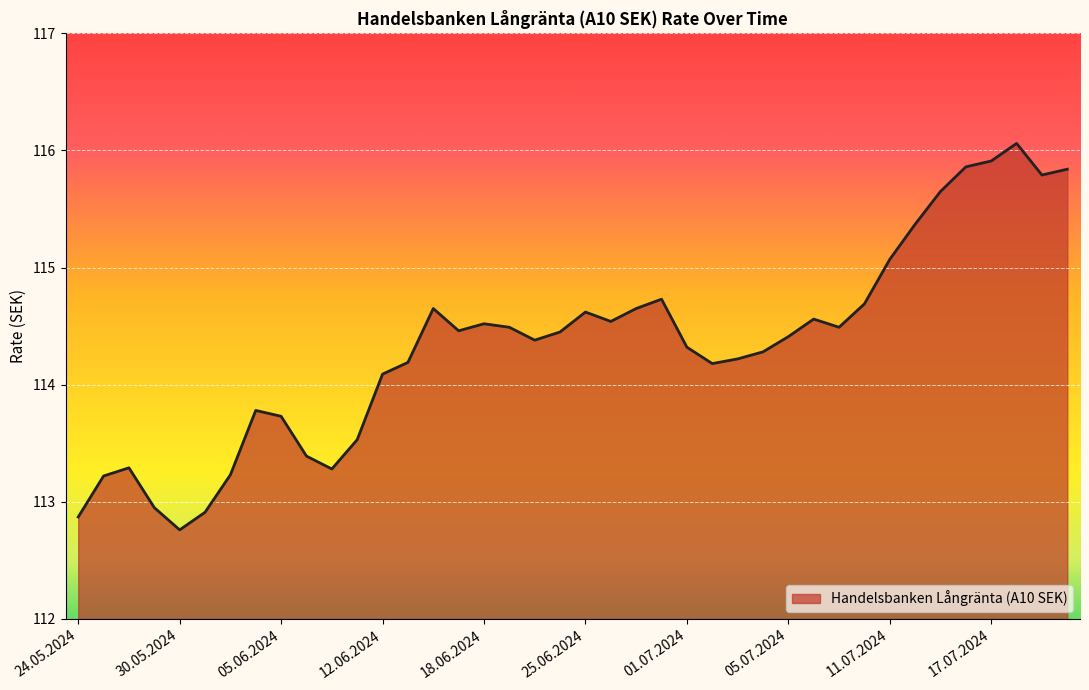

What is the difference between the maximum and minimum values?

3.3